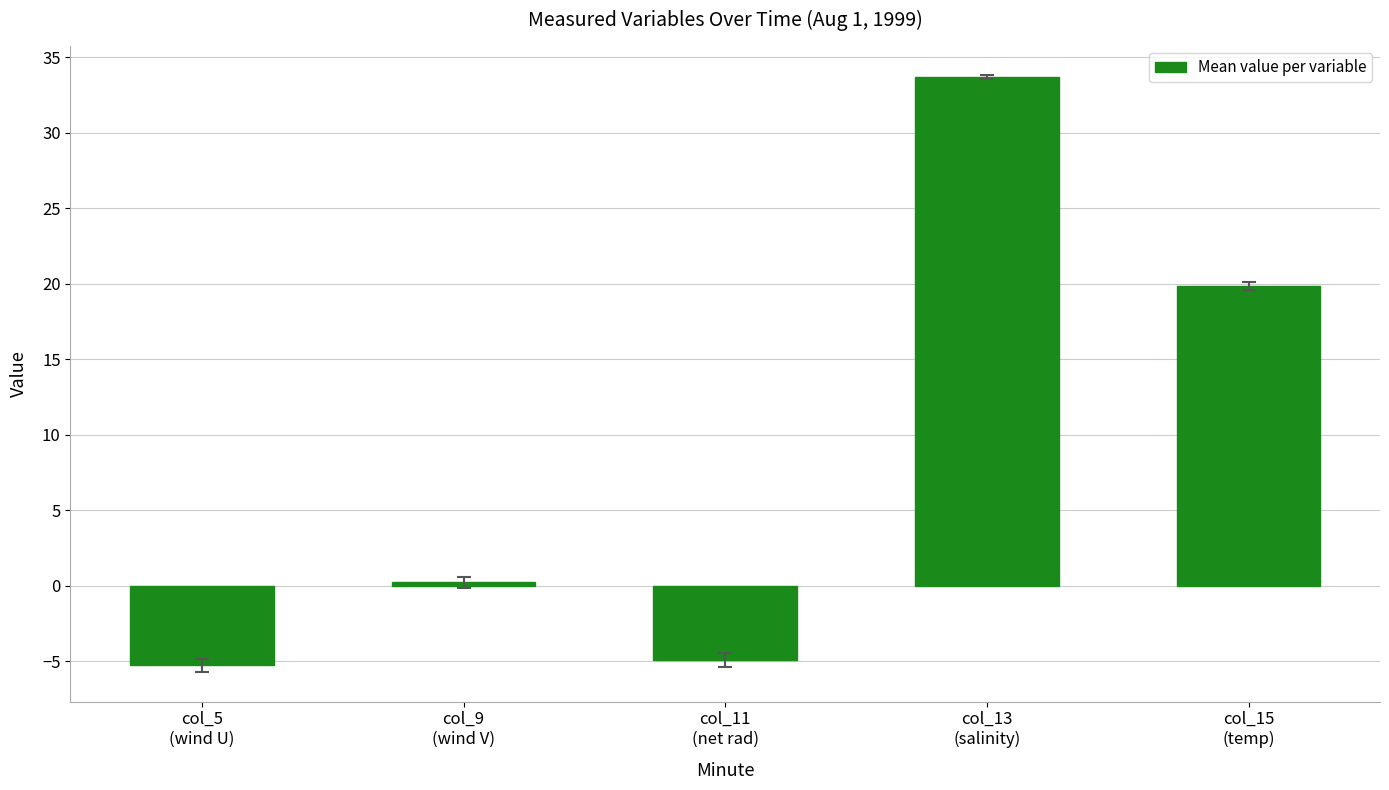

What is the difference between the second highest and second lowest values?

24.8